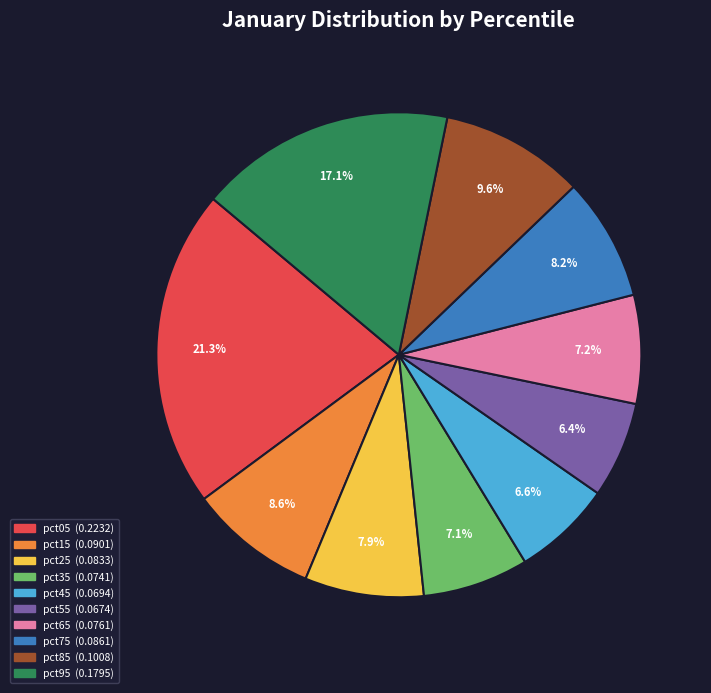

Which slice is the largest?

pct05